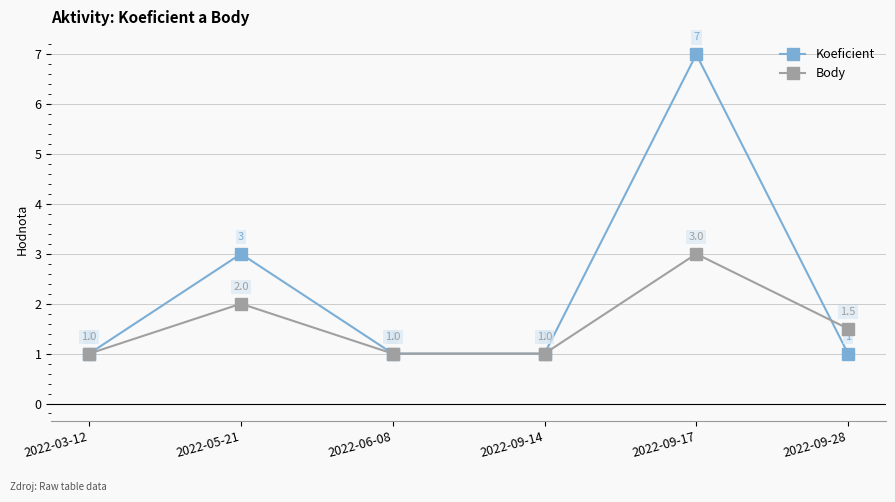

Reading right to left, list all the values displayed in this chart.

Koeficient: 1.0	7.0	1.0	1.0	3.0	1.0
Body: 1.5	3.0	1.0	1.0	2.0	1.0